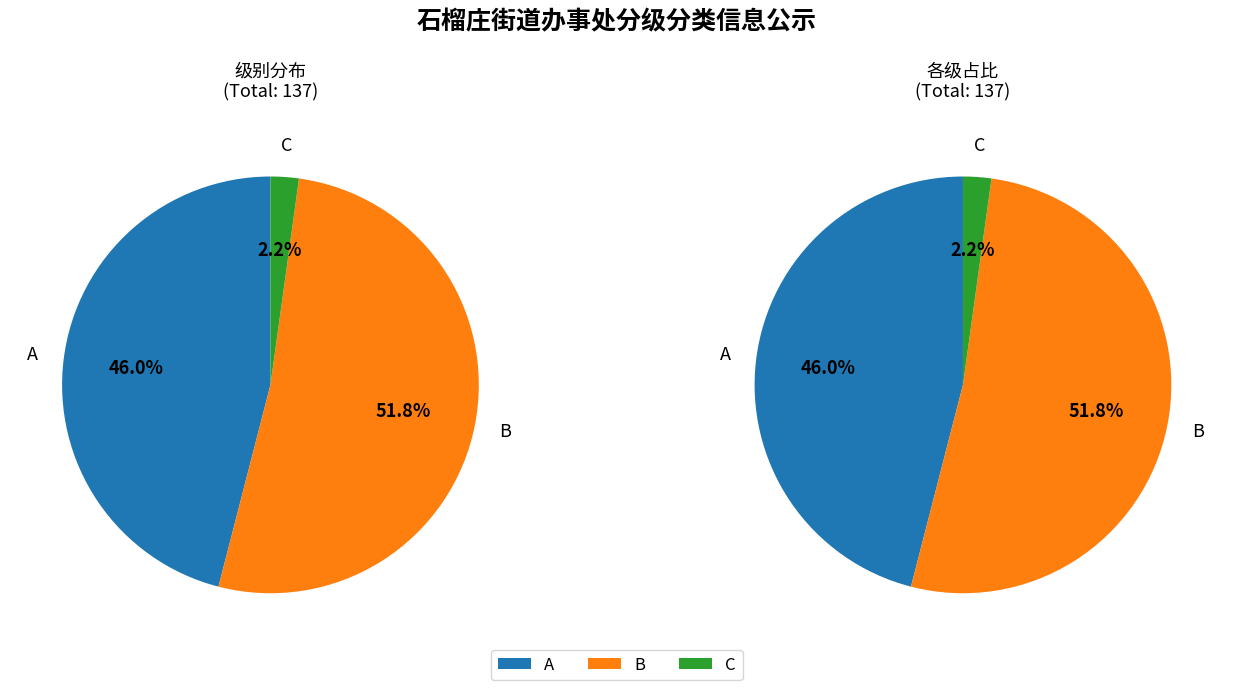

How many segments does this pie chart have?

3